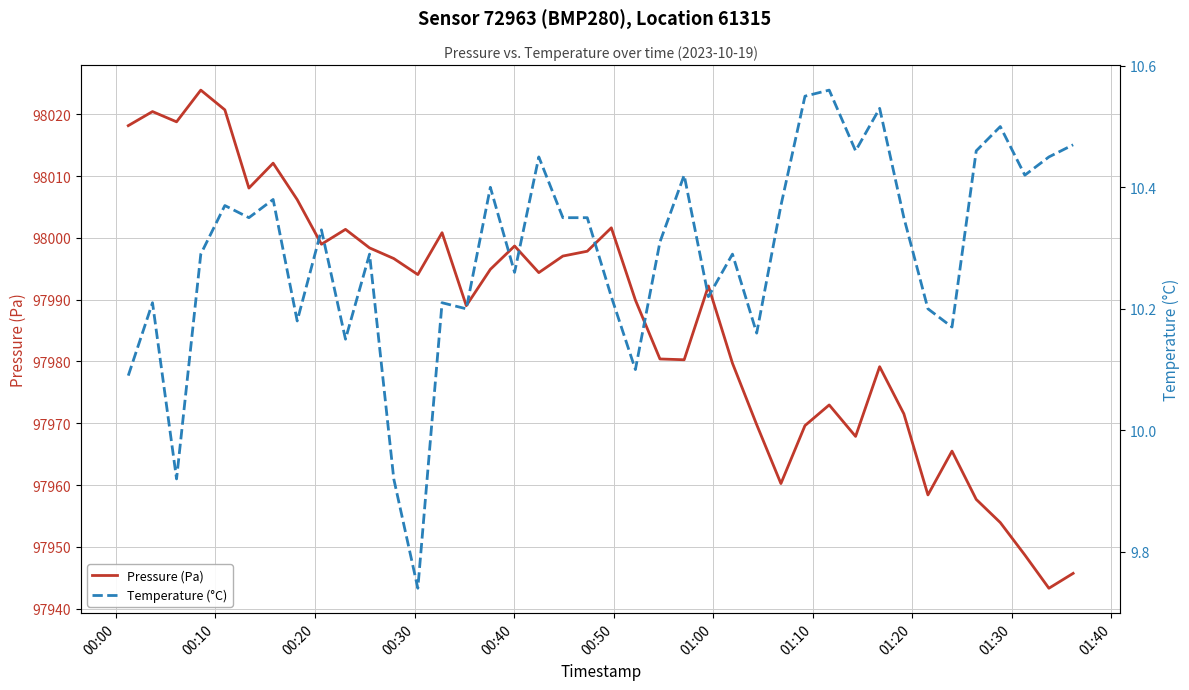

Rank the series by their maximum value, from highest to lowest.

Pressure (Pa), Temperature (°C)